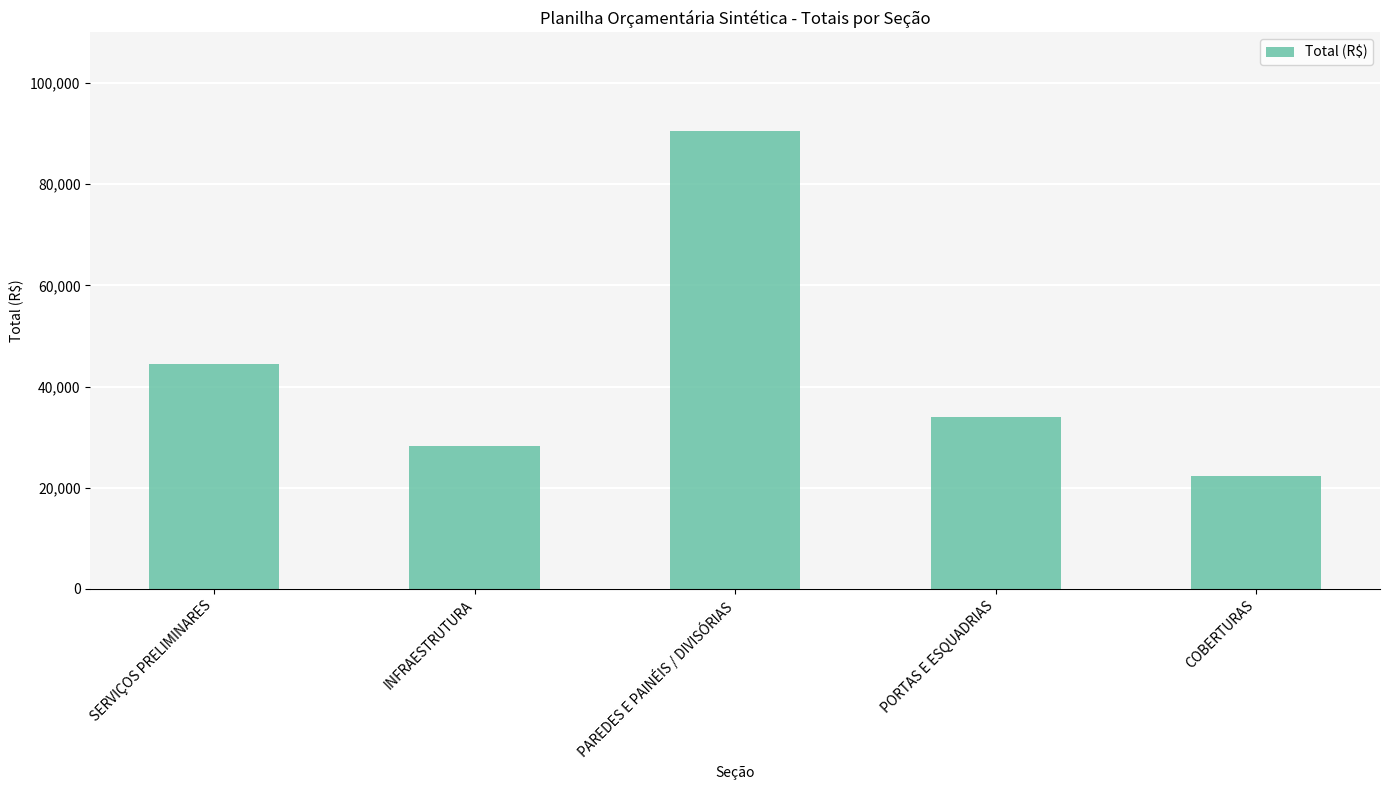

What is the value of the 5th bar from the left?

22336.9